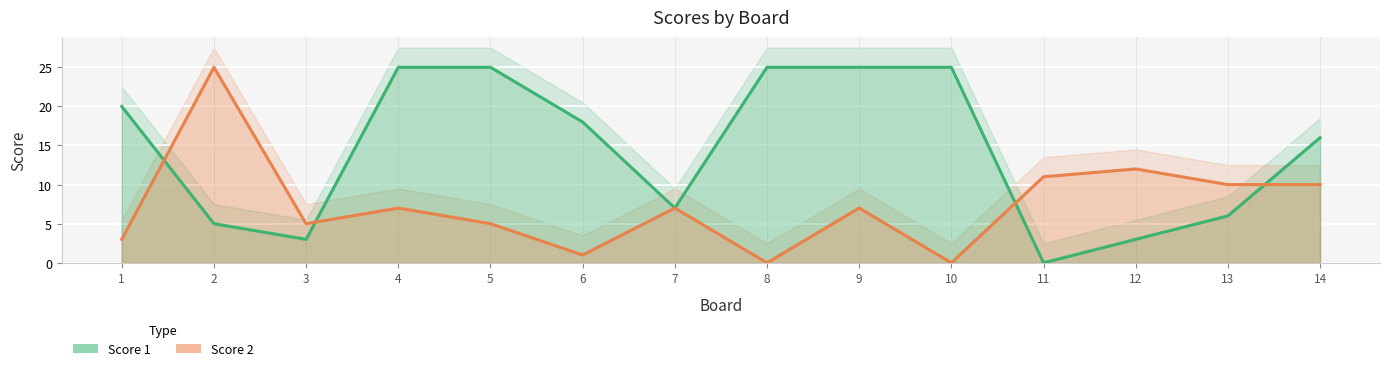

What is the average value of the Score 2 series?

7